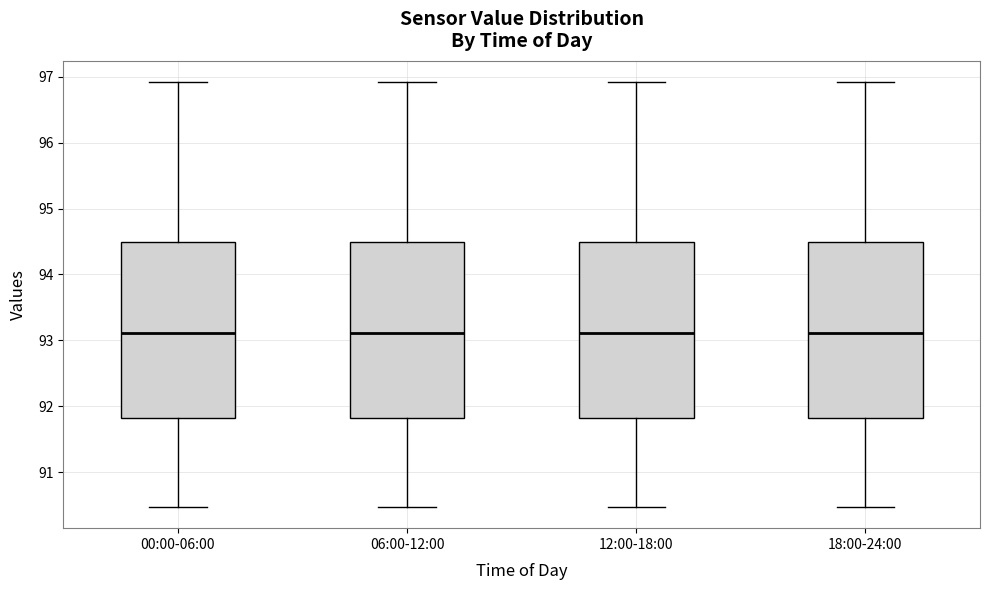

Reading left to right, read every box against the y-axis: the position of its median line, the range the box covers, and the ends of its whiskers. The values are not printed on the chart, so give them approximately, as read against the axis.

00:00-06:00: median 93.1, box 91.8 to 94.5, whiskers 90.5 to 96.9
06:00-12:00: median 93.1, box 91.8 to 94.5, whiskers 90.5 to 96.9
12:00-18:00: median 93.1, box 91.8 to 94.5, whiskers 90.5 to 96.9
18:00-24:00: median 93.1, box 91.8 to 94.5, whiskers 90.5 to 96.9